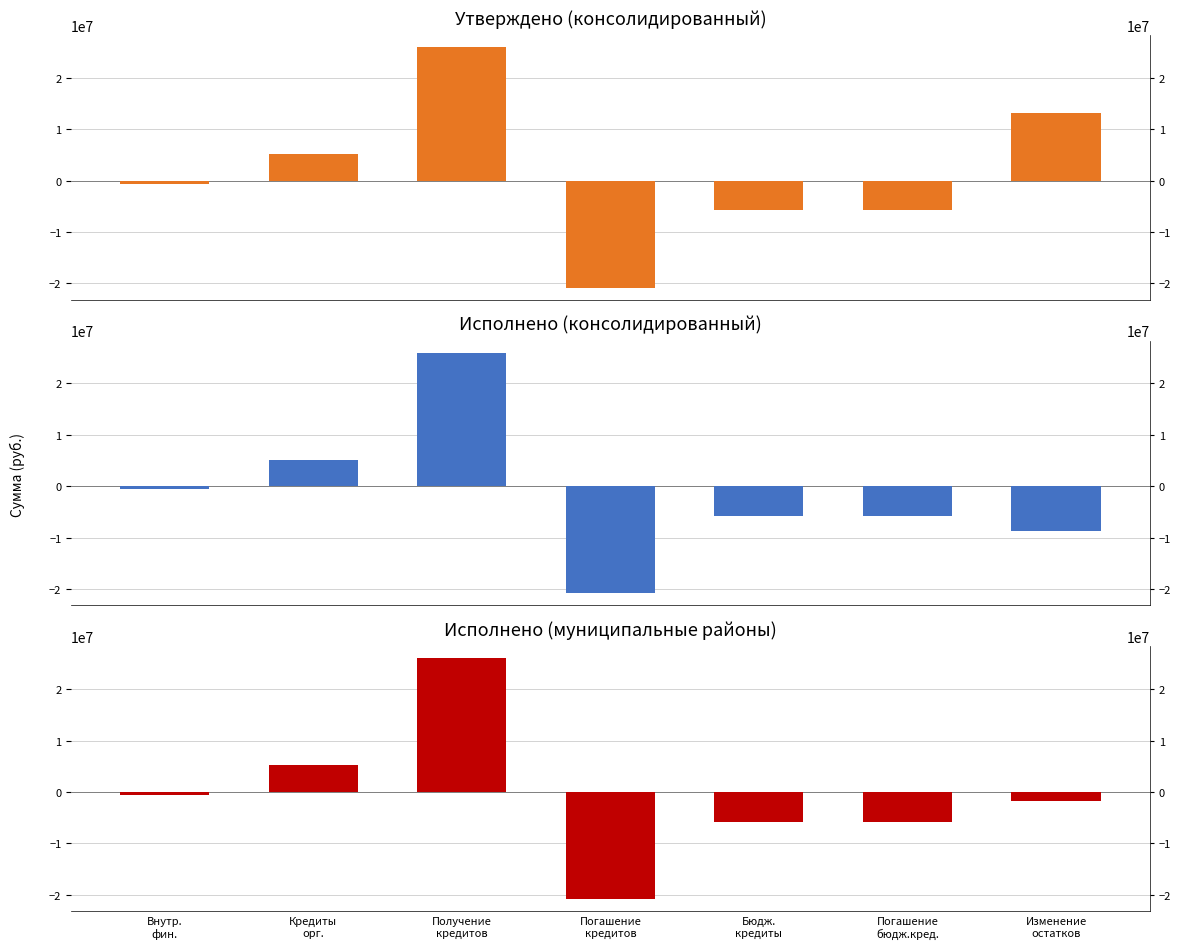

Rank the categories by Утверждено (консолидированный) value from lowest to highest.

Погашение
кредитов, Бюдж.
кредиты, Погашение
бюдж.кред., Внутр.
фин., Кредиты
орг., Изменение
остатков, Получение
кредитов